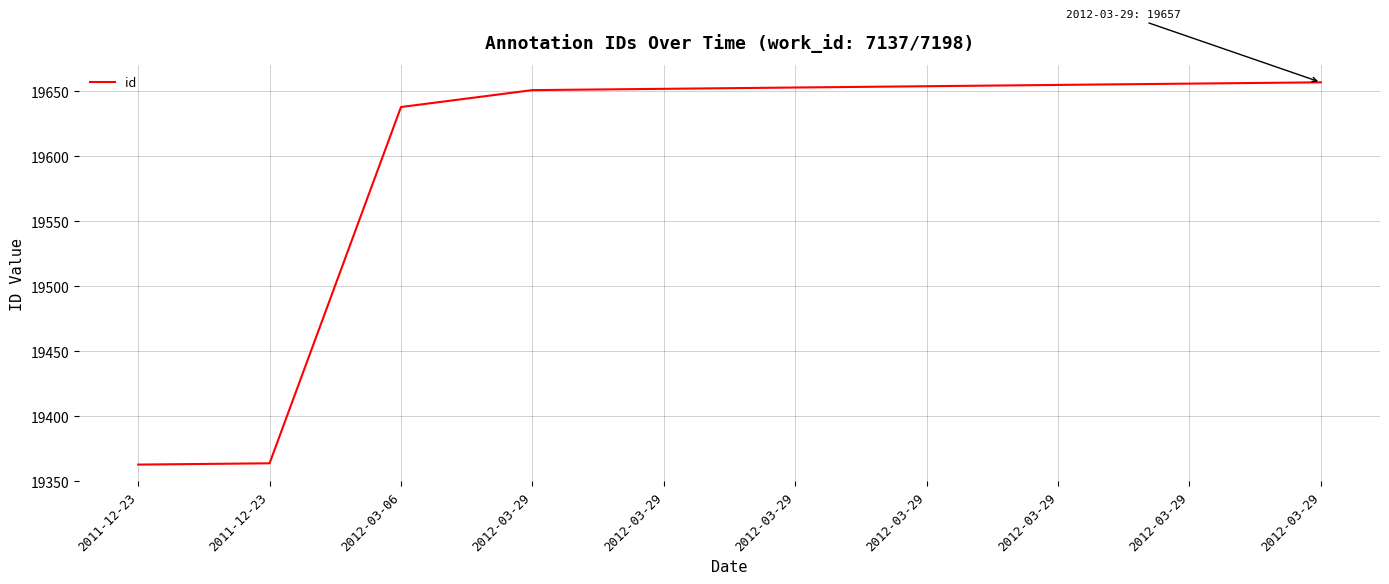

What is the difference between the maximum and minimum values?

294